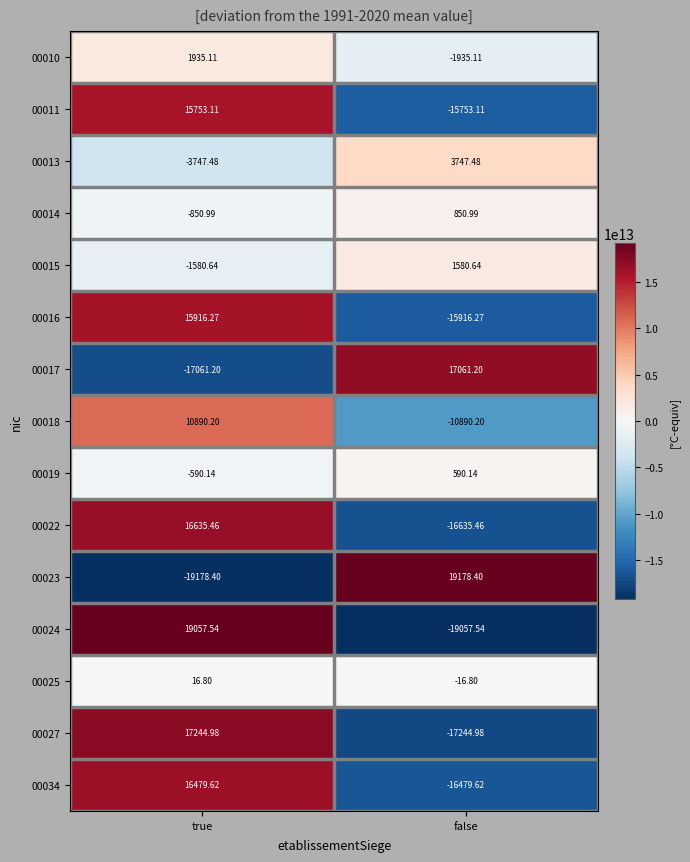

Is the value of 00018 at false greater than the value of 00014 at true?

No